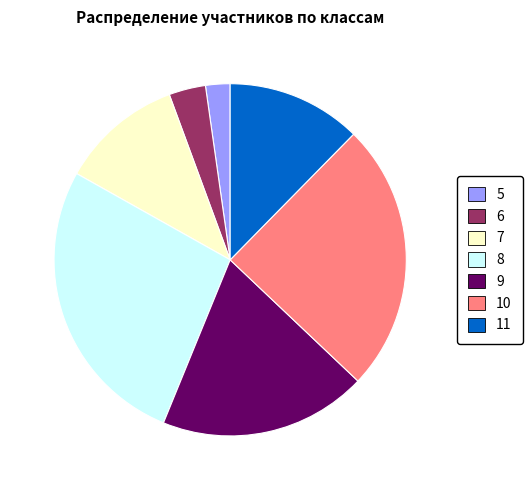

What is the smallest slice in the pie chart?

5